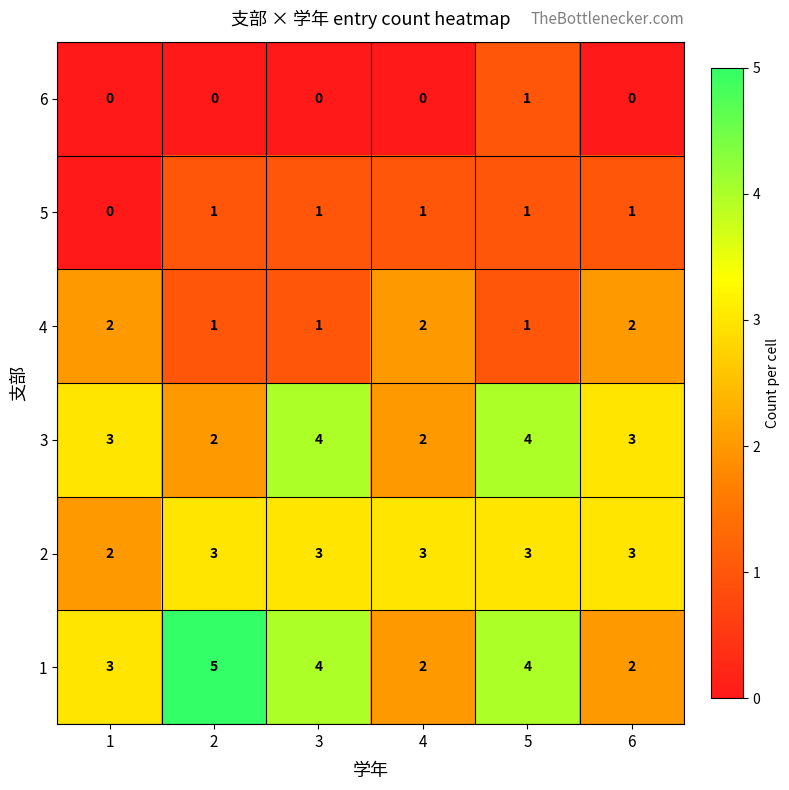

At which category is the sum across all series the highest?

5